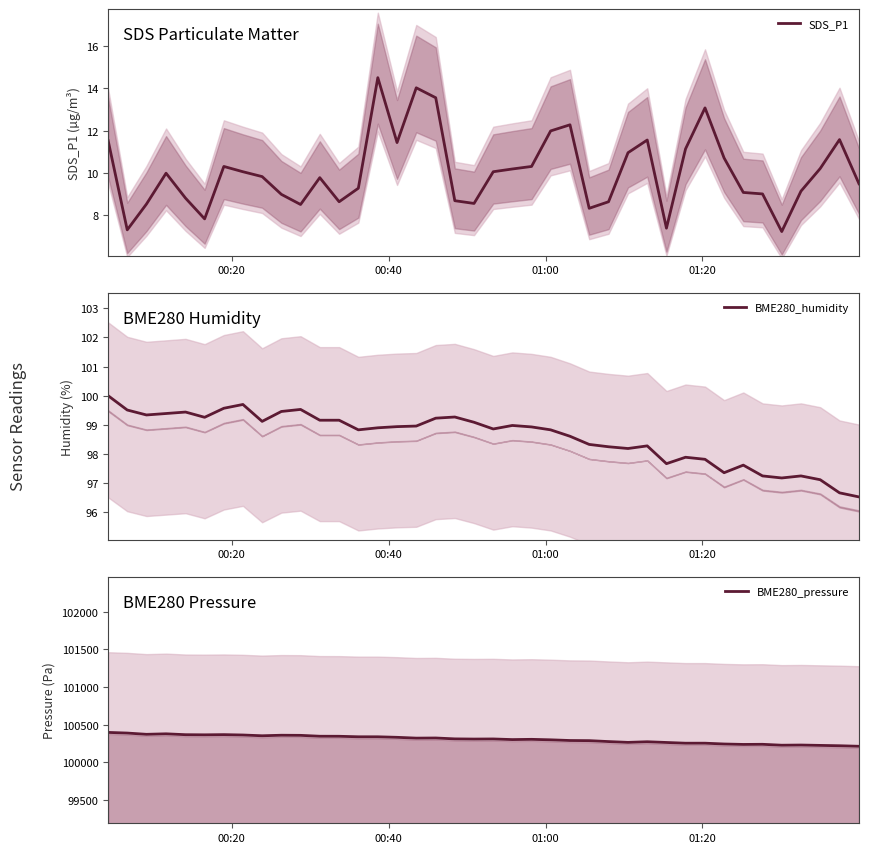

What is the minimum value for BME280_humidity?

96.5